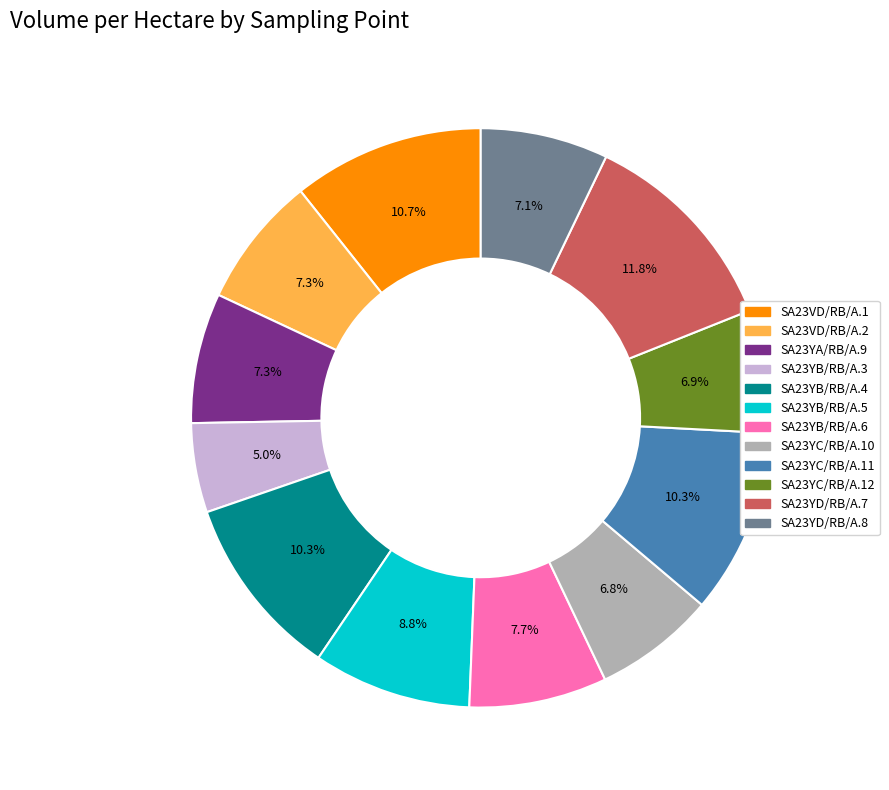

To the nearest percent, what is the difference between the largest and smallest slice percentages?

7%